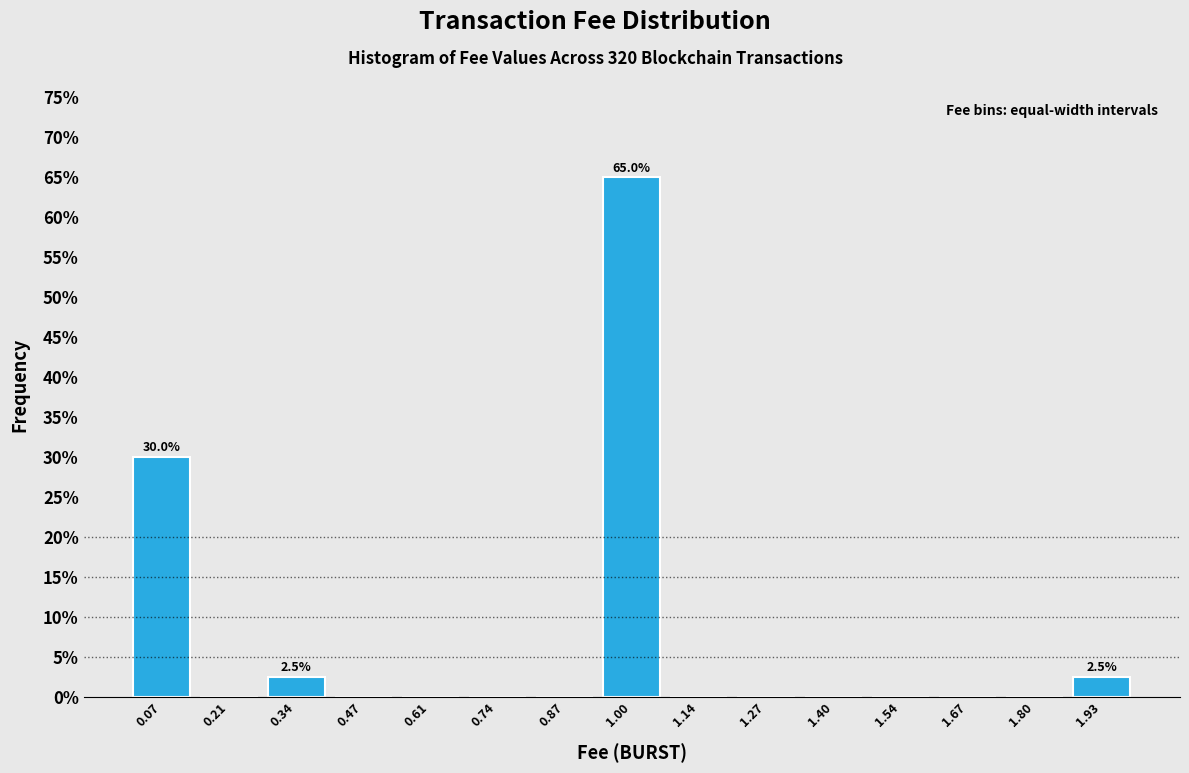

Which range on the x-axis has the tallest bar?

0.94 to 1.08